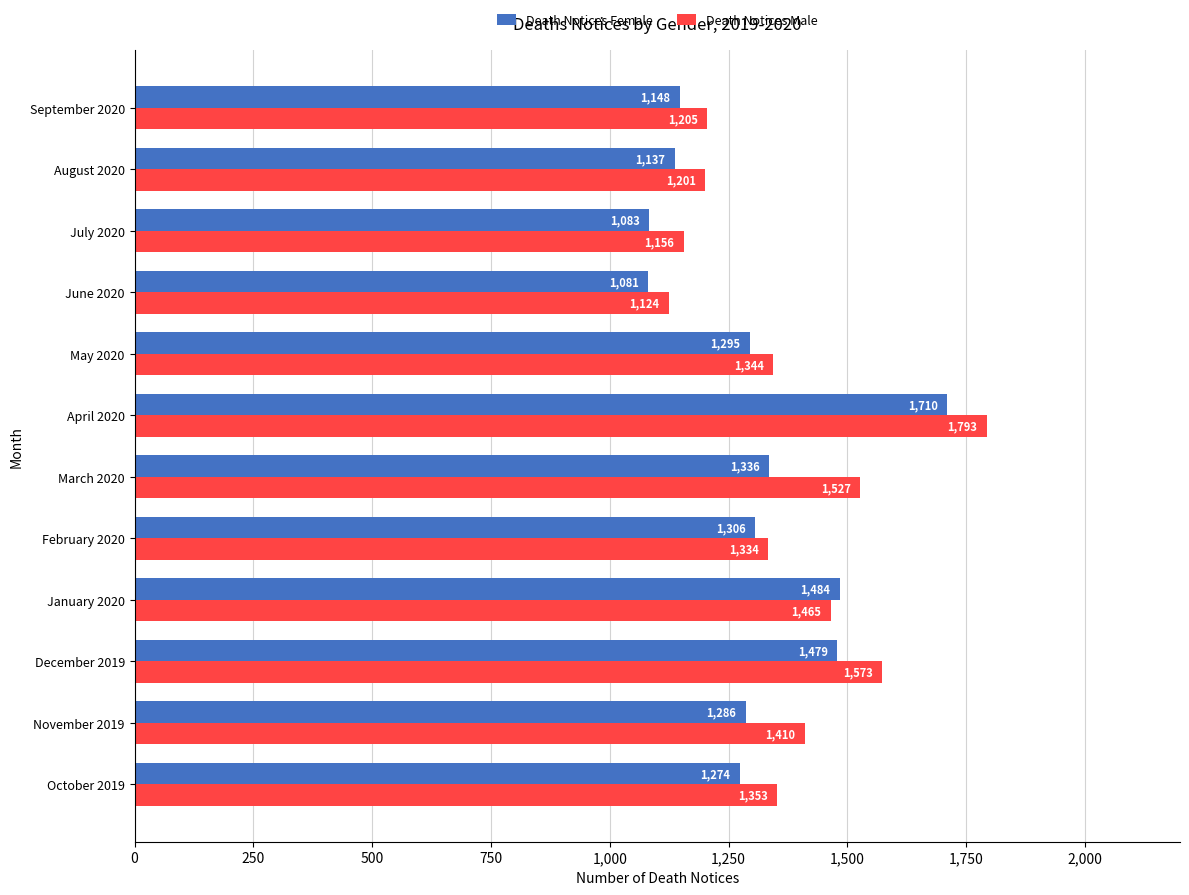

What is the total value across all series at February 2020?

2640